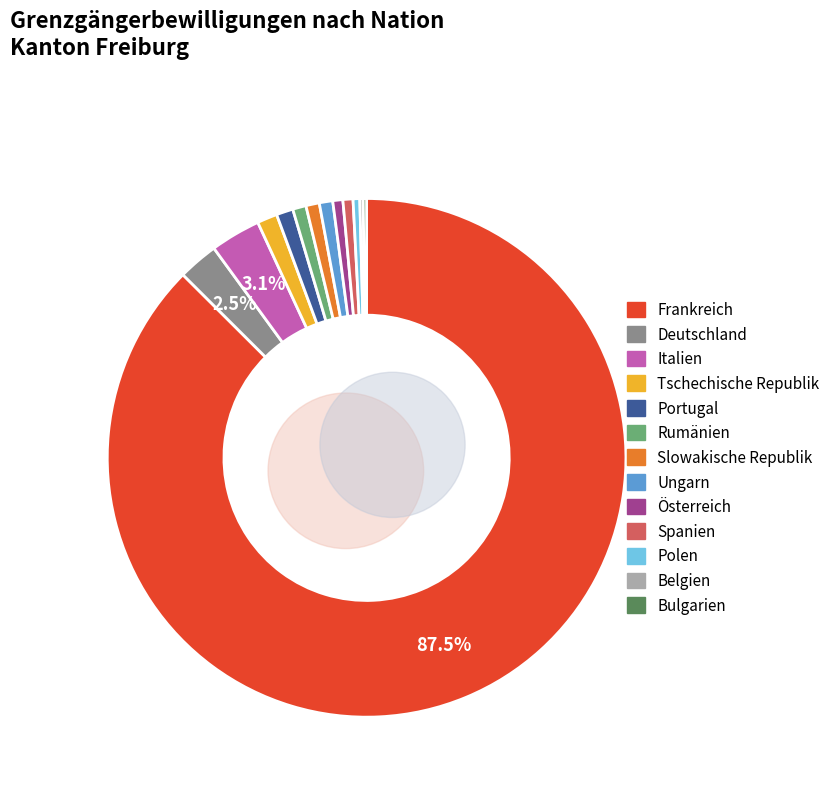

Is there a majority slice in this chart?

Yes